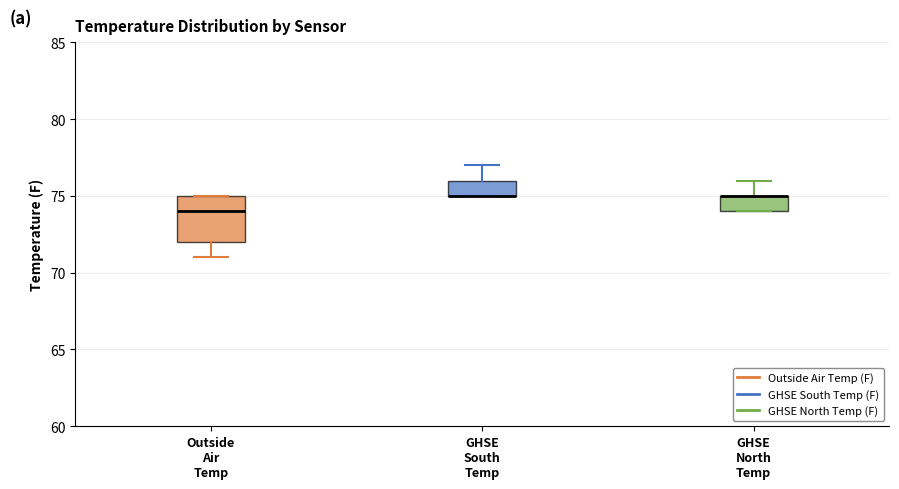

Where is the lower edge of the box for Outside Air Temp on the y-axis? The values are not printed on the chart, so give them approximately, as read against the axis.

72